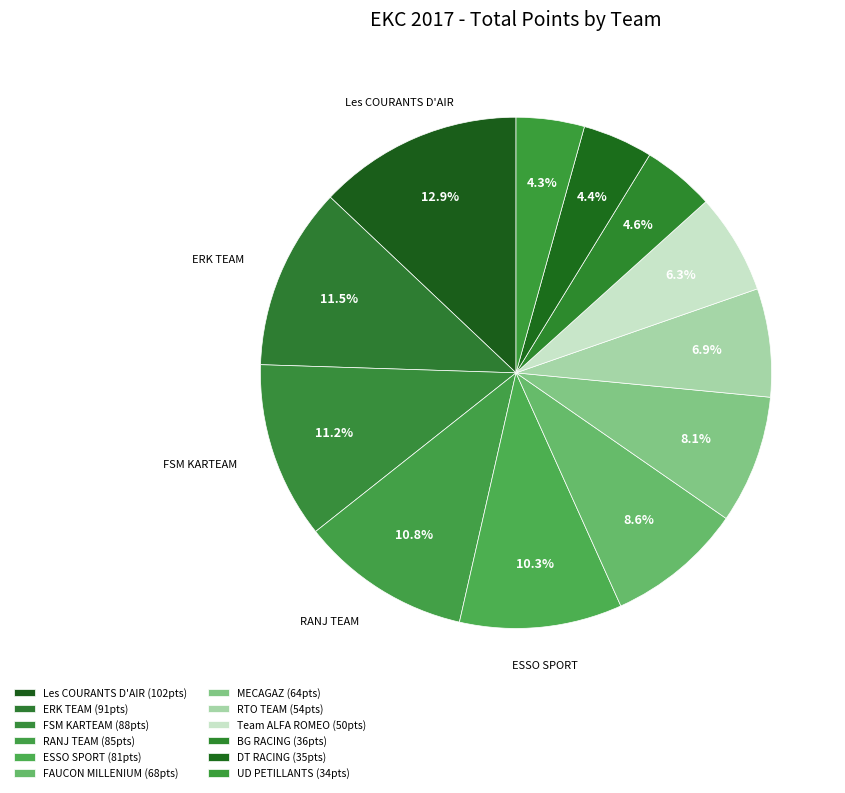

Rank the categories by value from highest to lowest.

Les COURANTS D'AIR, ERK TEAM, FSM KARTEAM, RANJ TEAM, ESSO SPORT, FAUCON MILLENIUM, MECAGAZ, RTO TEAM, Team ALFA ROMEO, BG RACING, DT RACING, UD PETILLANTS